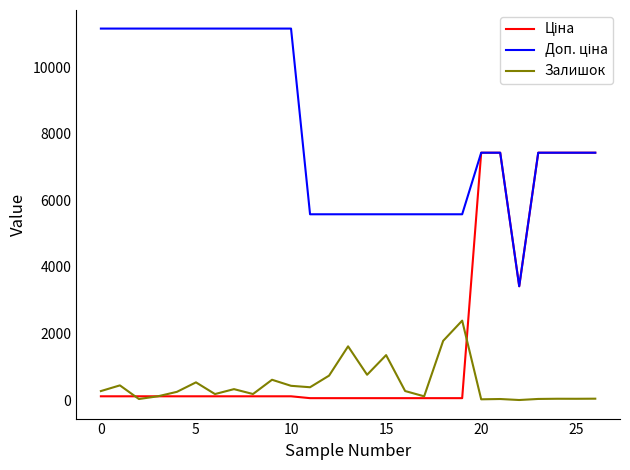

What is the greatest value displayed?

11169.0